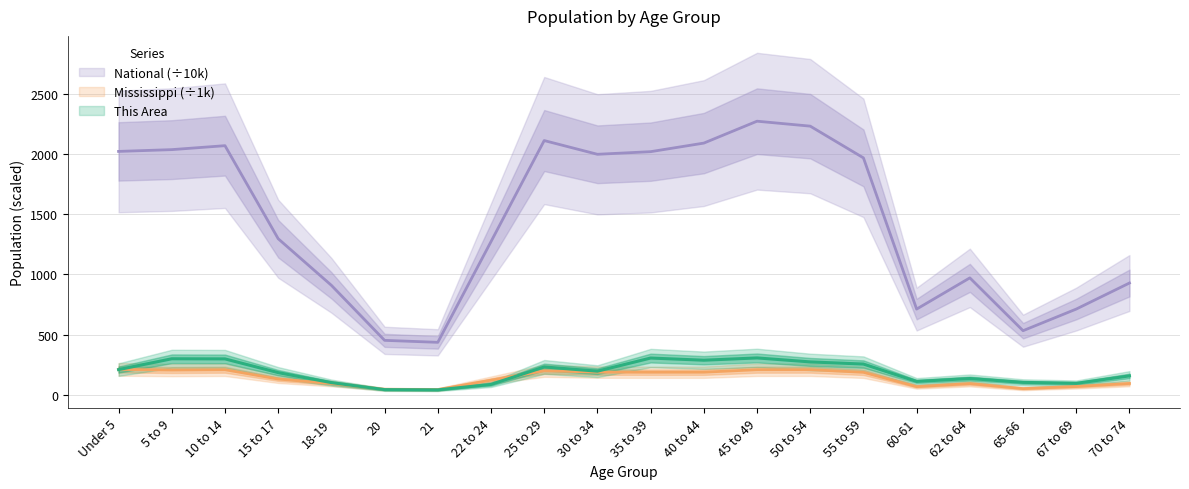

What is the difference between the second highest and second lowest values in the Mississippi series?

162.8